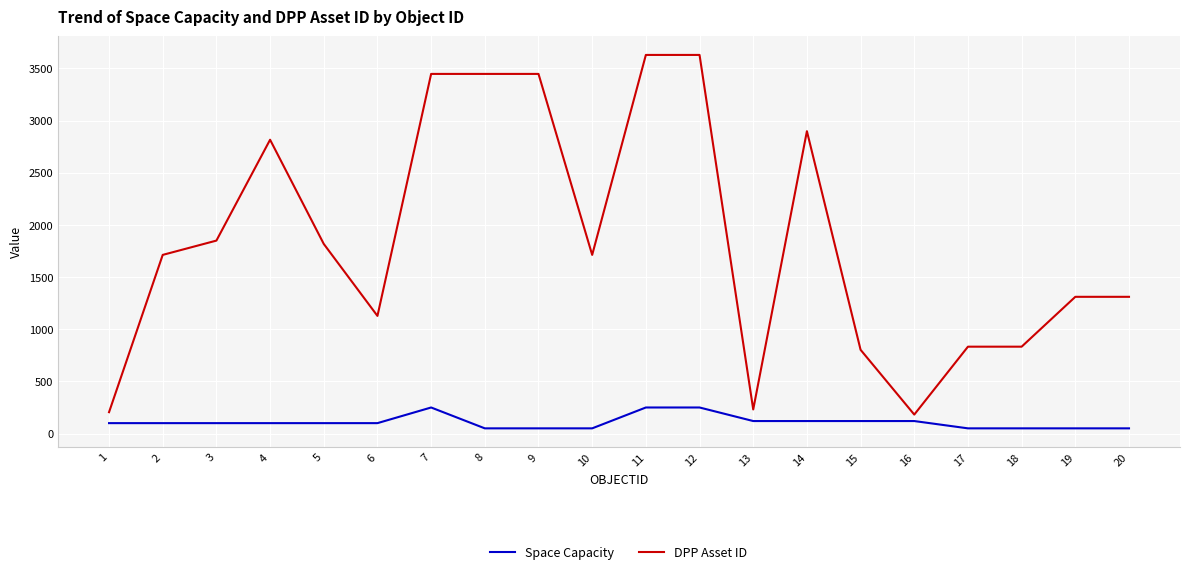

Does the chart have visible grid lines?

Yes